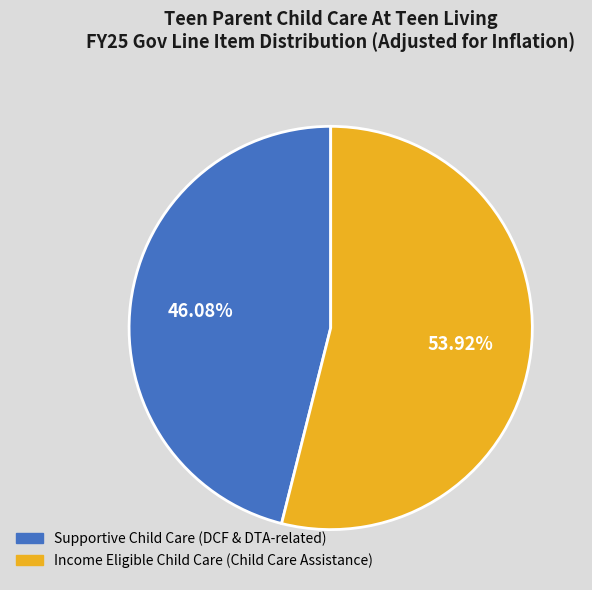

Does any single category account for the majority?

Yes